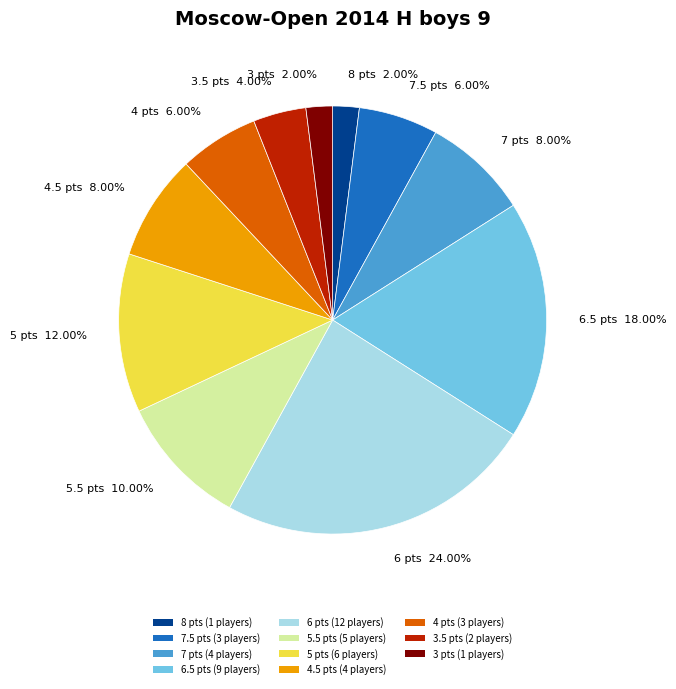

Between 7.5 pts (3 players) and 5 pts (6 players), which is larger?

5 pts (6 players)